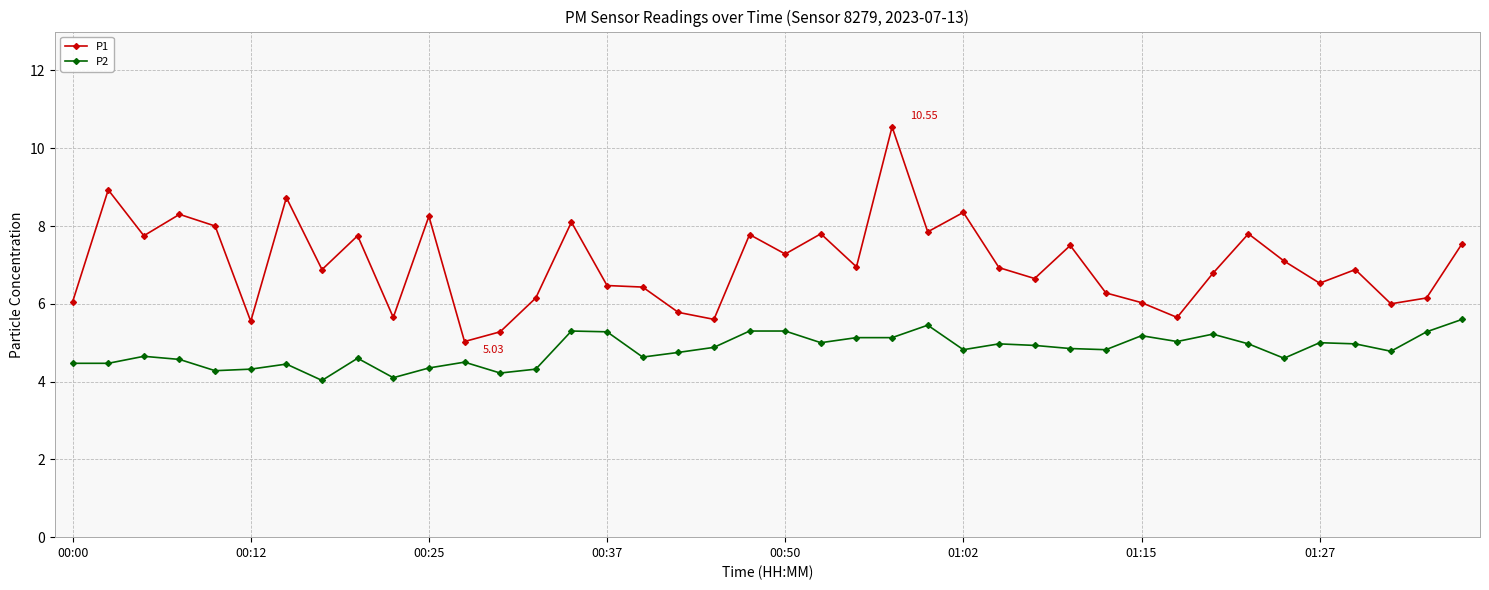

What is the difference between the maximum and minimum values in the P1 series?

5.5